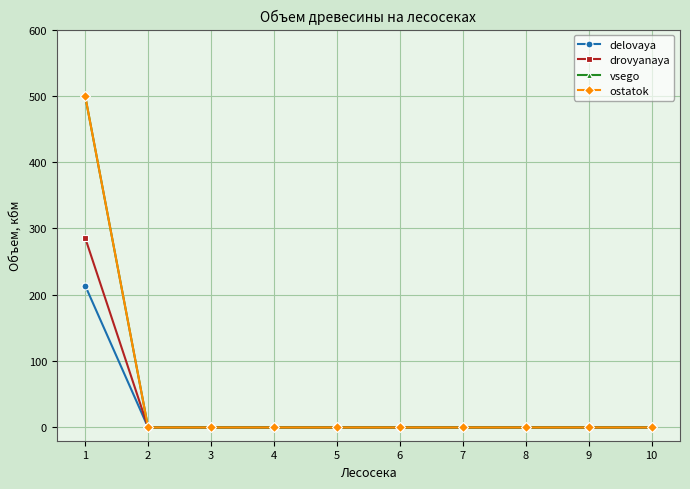

Is this an area chart (filled region under the line)?

No